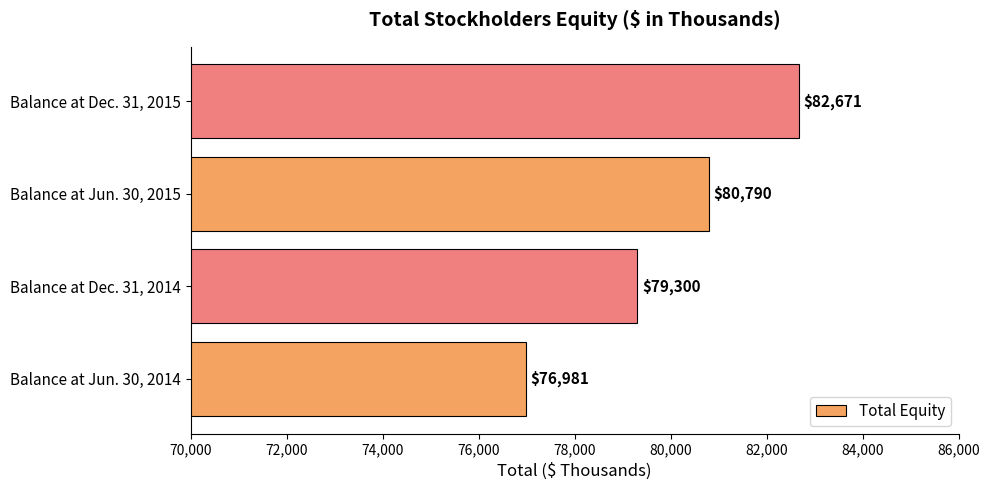

Which label corresponds to the largest value in the chart?

Balance at Dec. 31, 2015